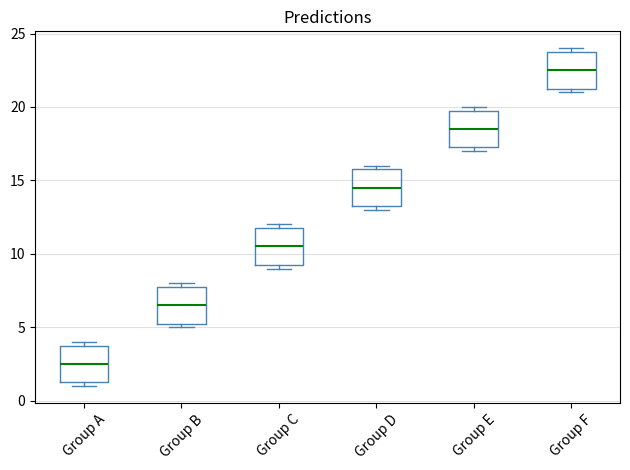

Where is the lower edge of the box for Group D on the y-axis? The values are not printed on the chart, so give them approximately, as read against the axis.

13.5